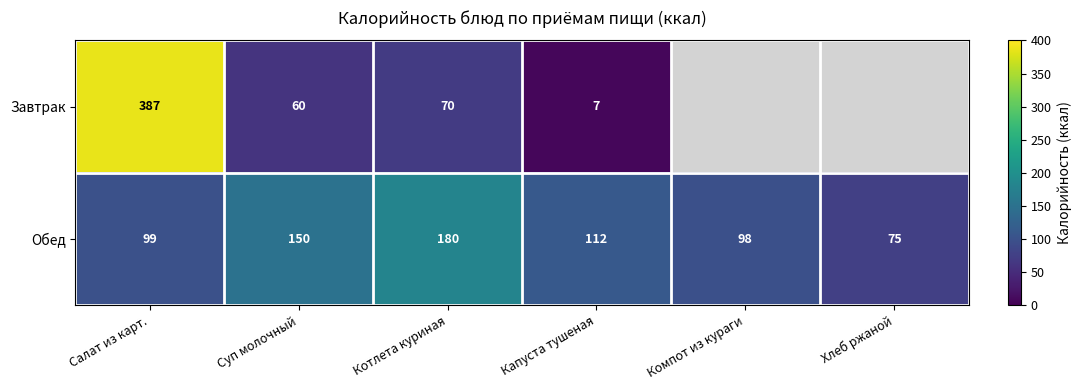

Between Суп молочный and Котлета куриная, which series saw the biggest shift?

Обед